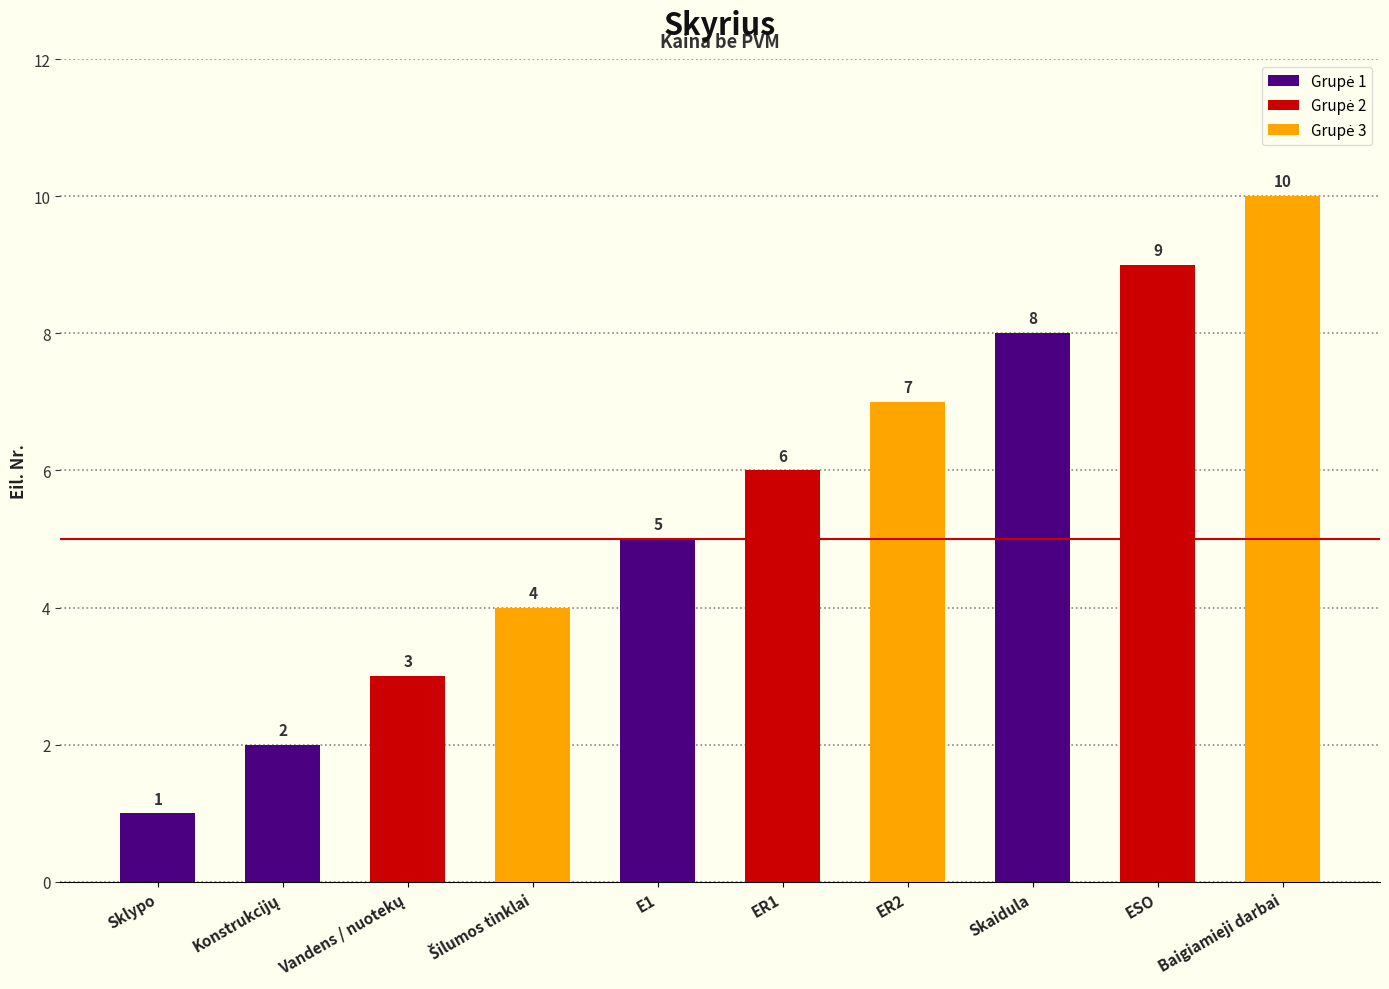

What is the difference between the maximum and minimum values?

9